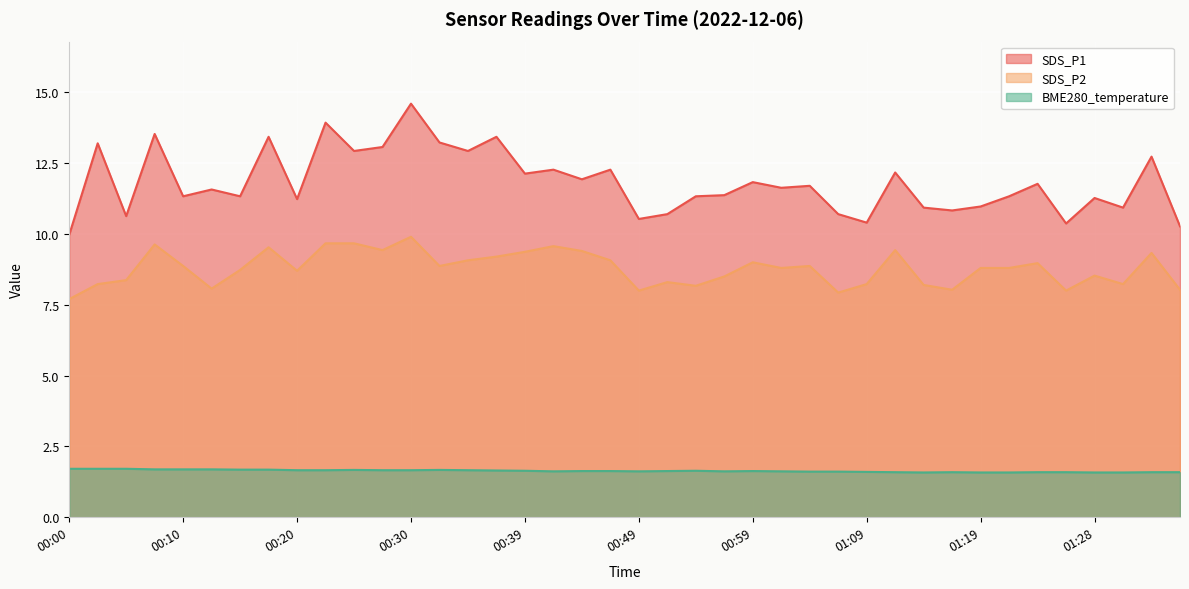

What is the value of the SDS_P2 point at the 8th from the left?

9.5